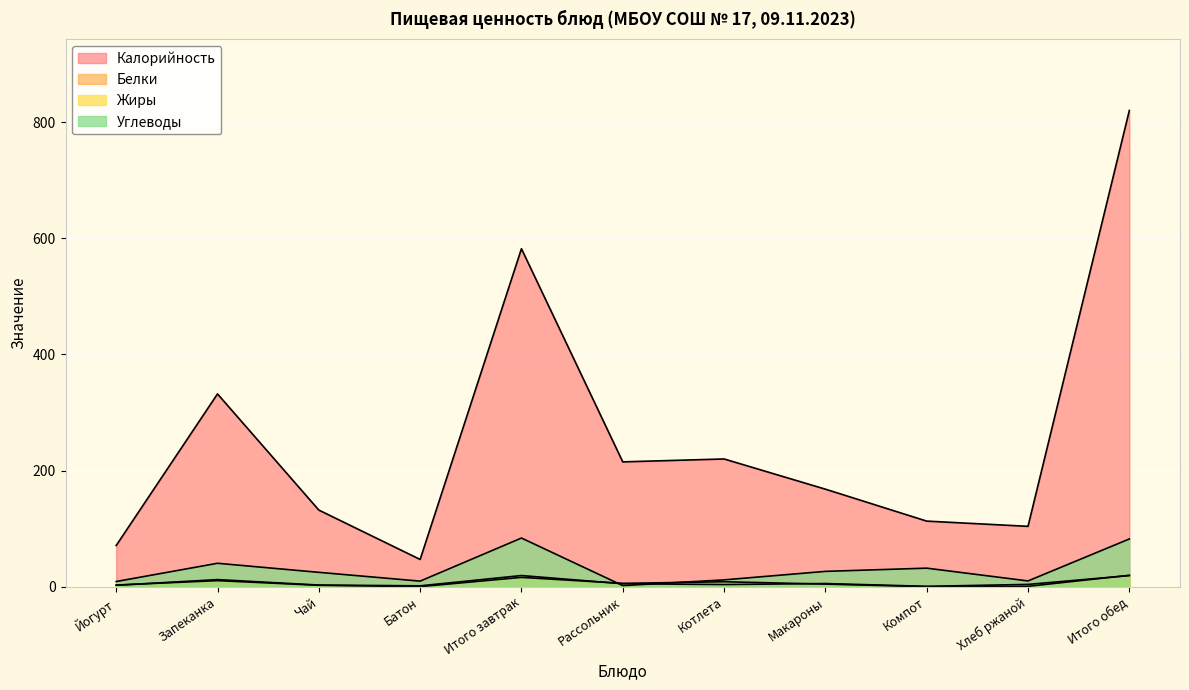

What is the total value across all series at Рассольник?

228.0